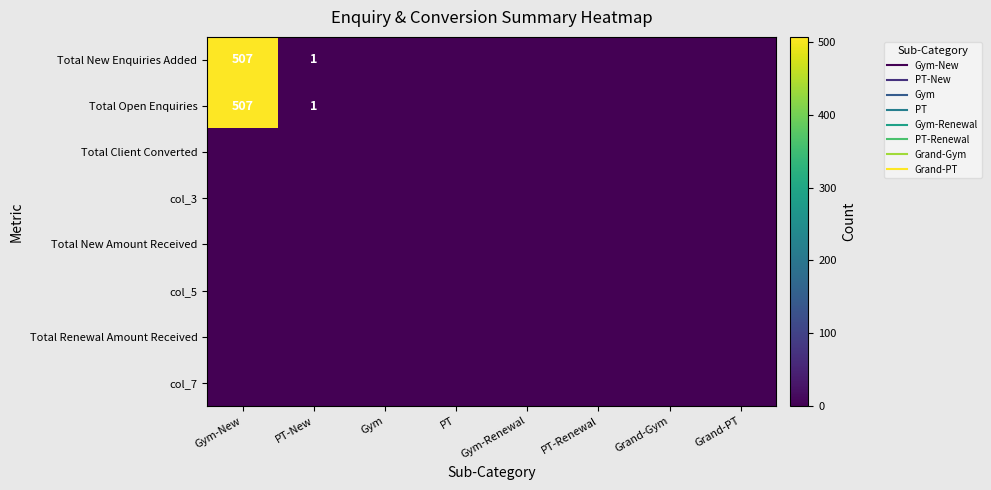

Rank the series by their maximum value, from highest to lowest.

Total New Enquiries Added, Total Open Enquiries, Total Client Converted, col_3, Total New Amount Received, col_5, Total Renewal Amount Received, col_7